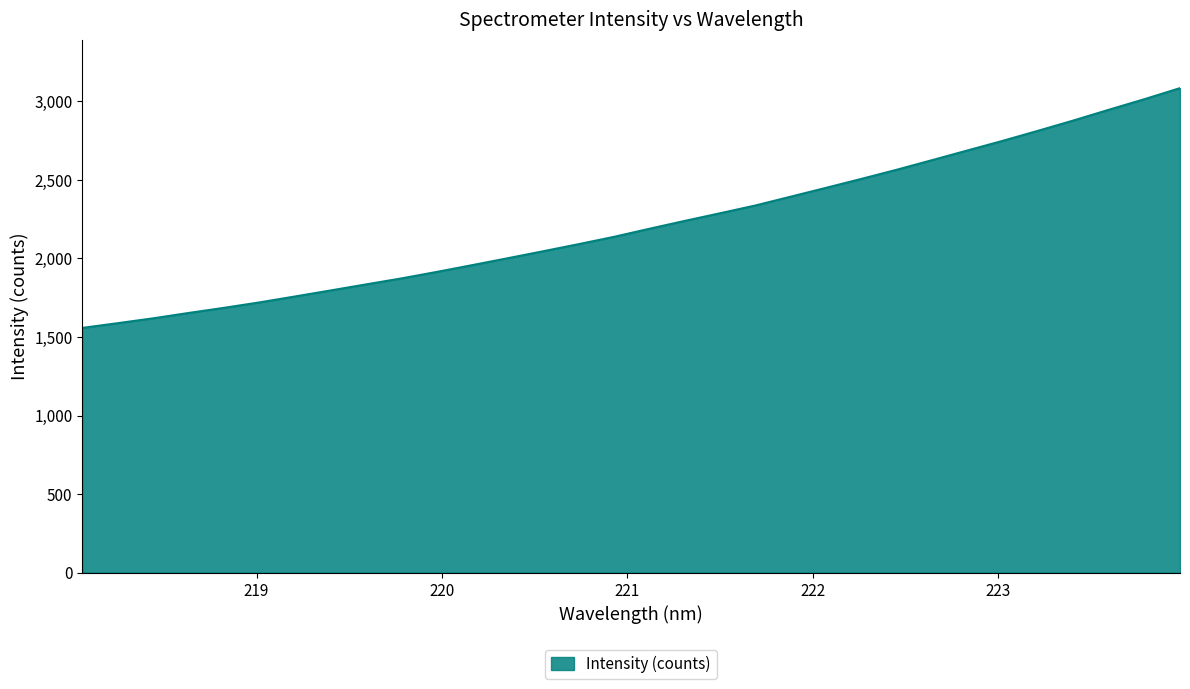

What is the difference between the second highest and second lowest values?

1426.5